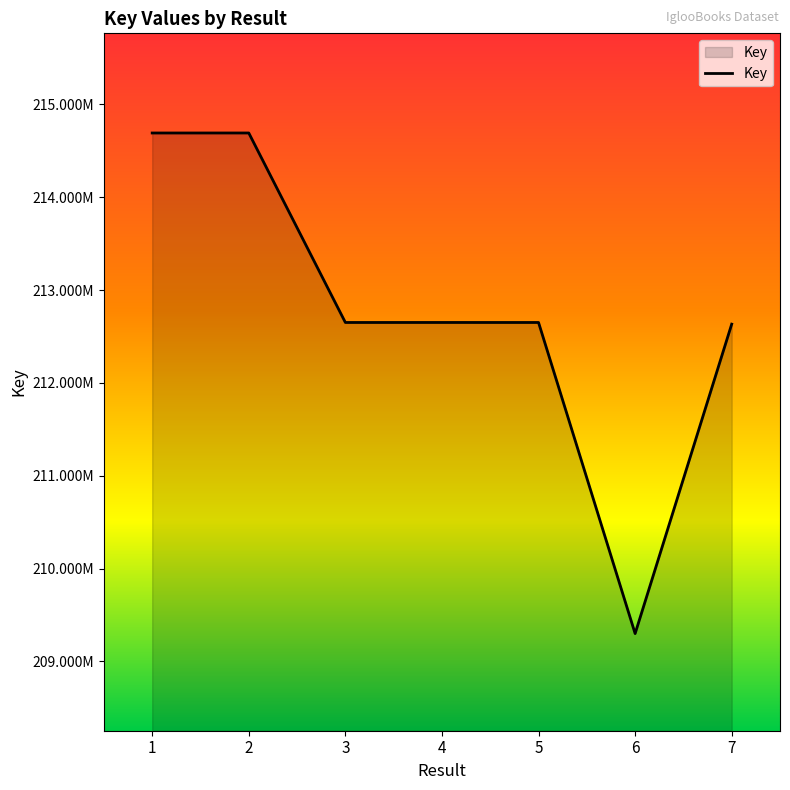

How many interior local valleys (lower than both neighbors) does the data have?

2